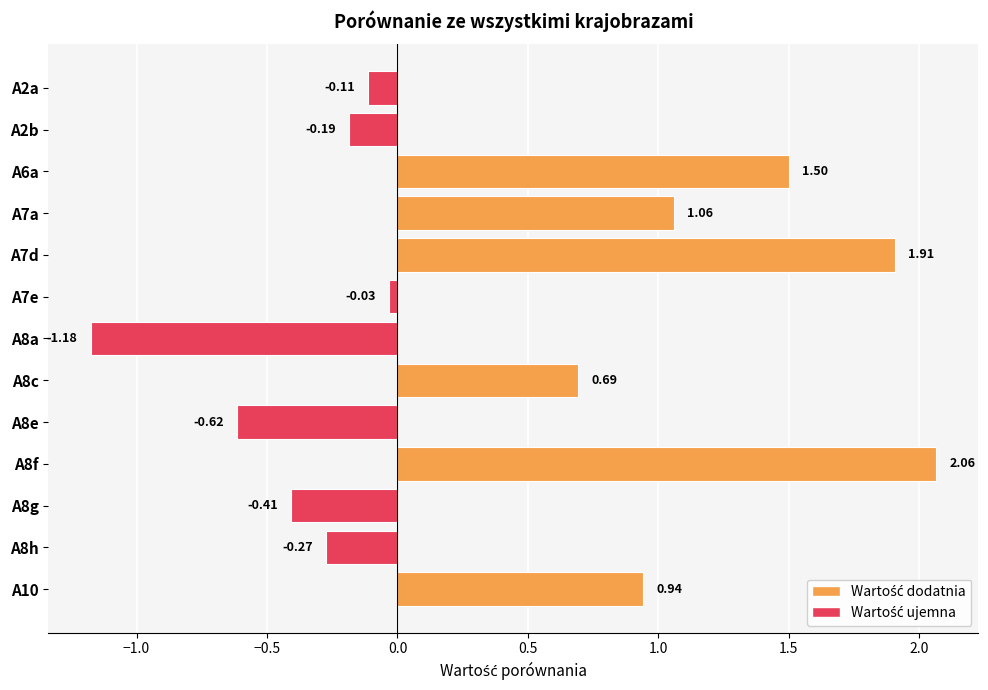

Which label corresponds to the smallest value in the chart?

A8a